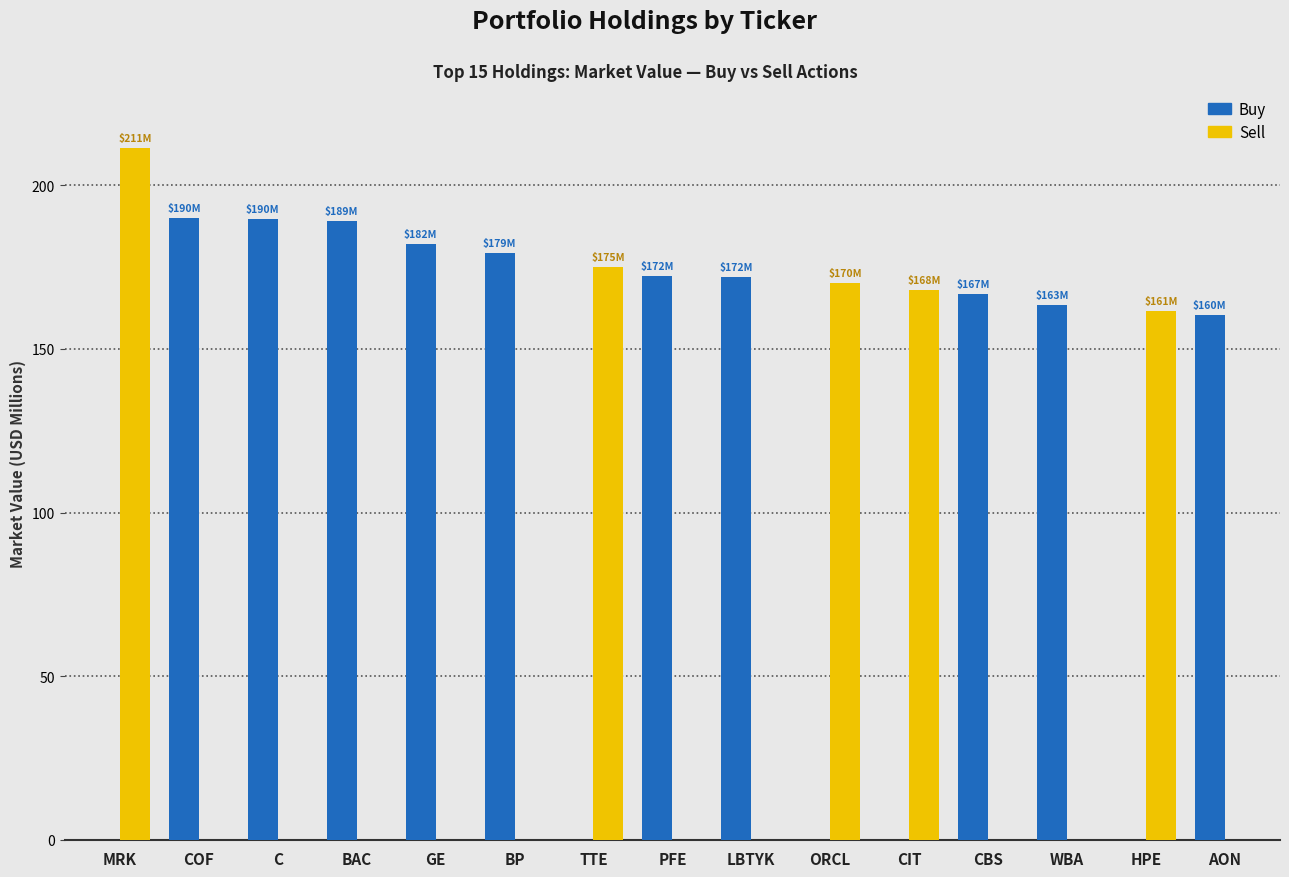

Does the chart contain stacked bars?

No